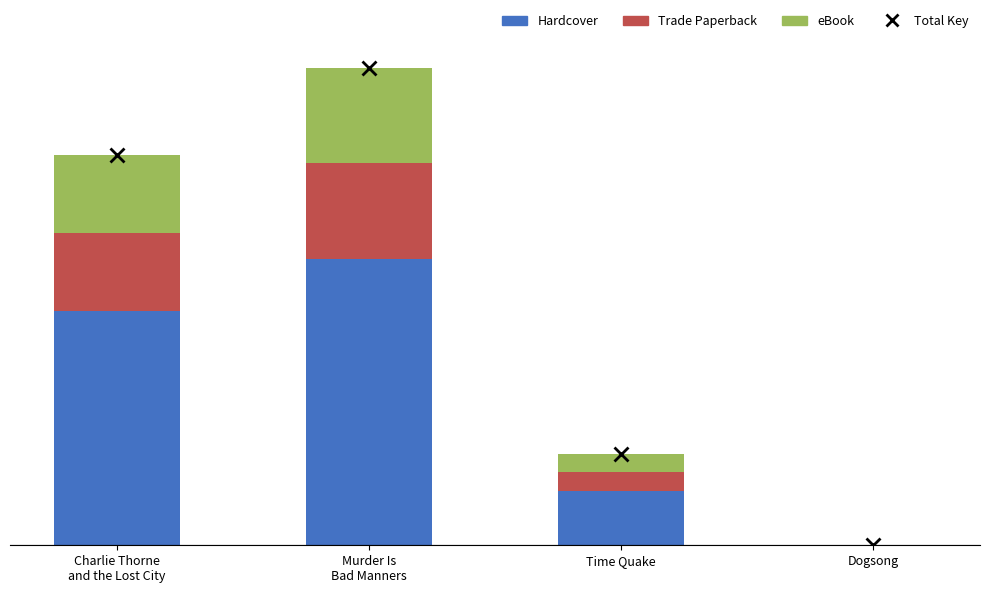

Which series has the largest total across all categories?

Hardcover